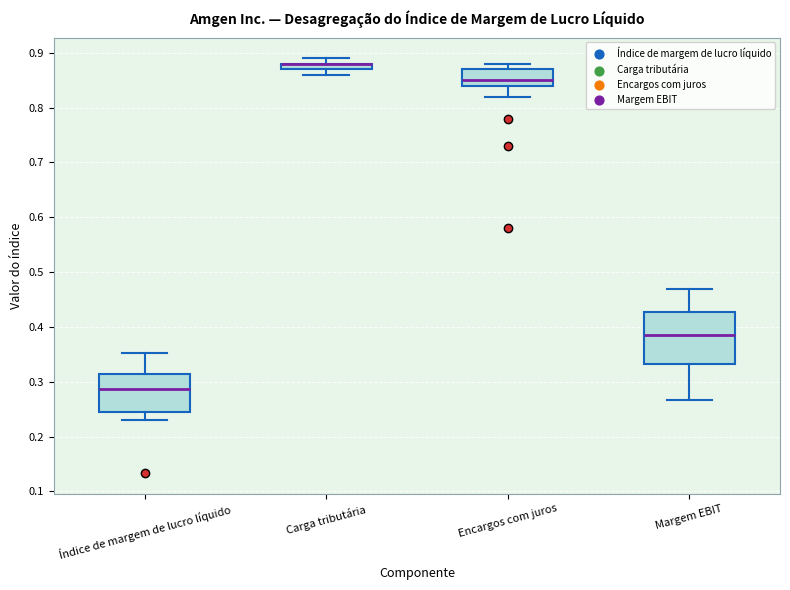

Where does the lower whisker of the box for Margem EBIT end on the y-axis? The values are not printed on the chart, so give them approximately, as read against the axis.

0.27